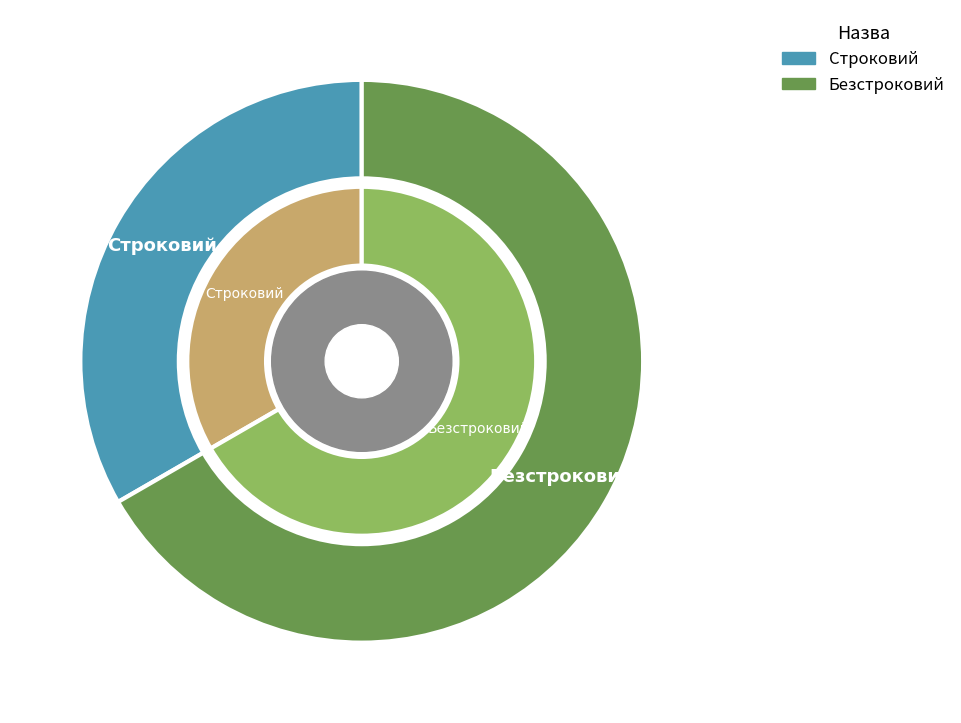

Which slice is the largest?

Безстроковий